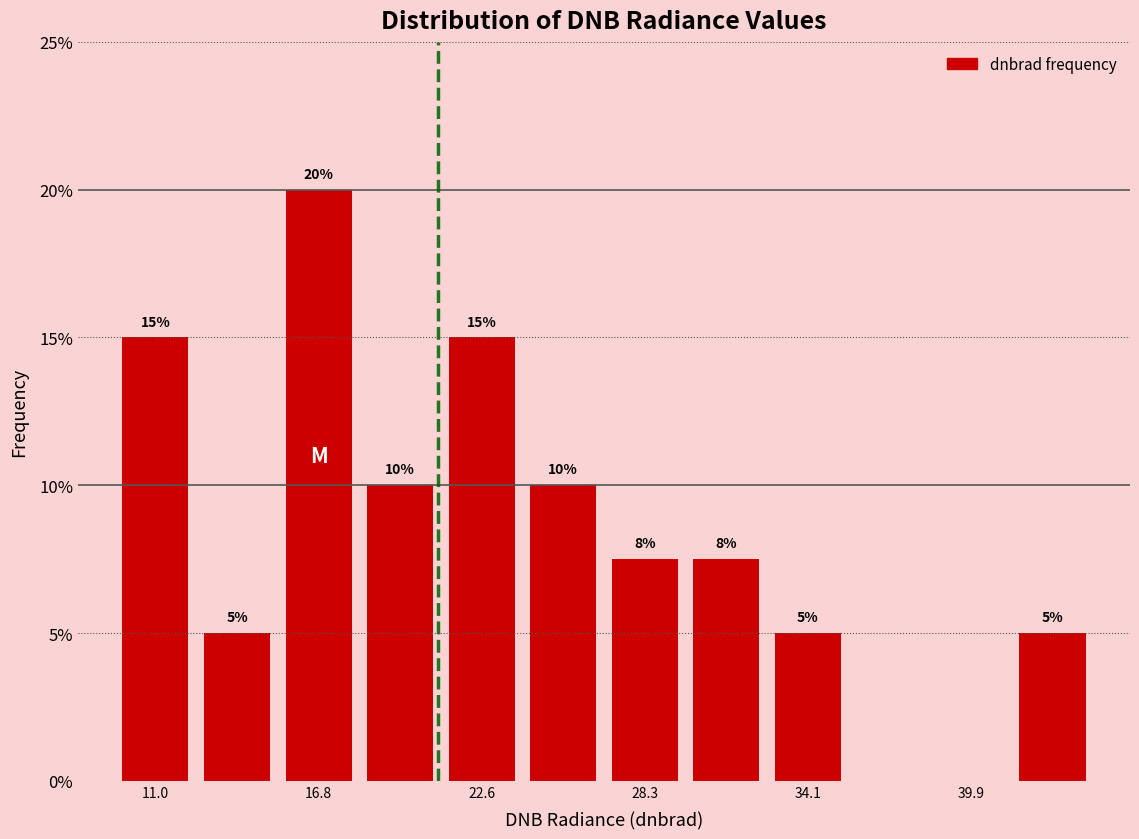

Read against the x-axis, roughly where is the centre of the tallest bar?

17